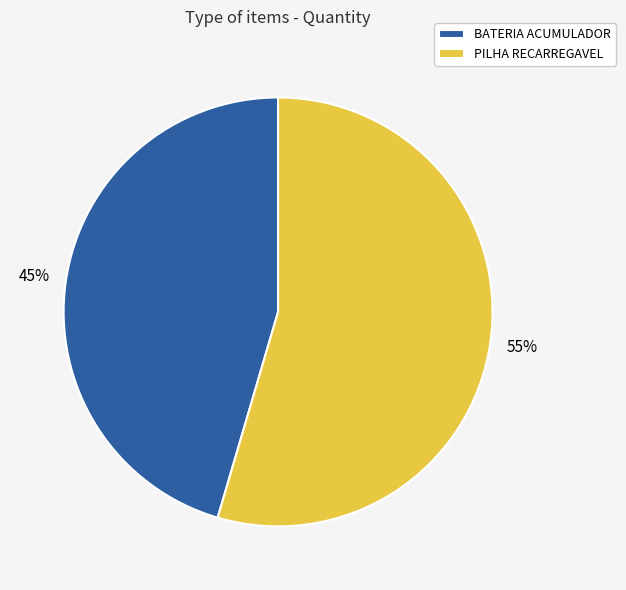

Combined, do BATERIA ACUMULADOR and PILHA RECARREGAVEL account for over 50%?

Yes